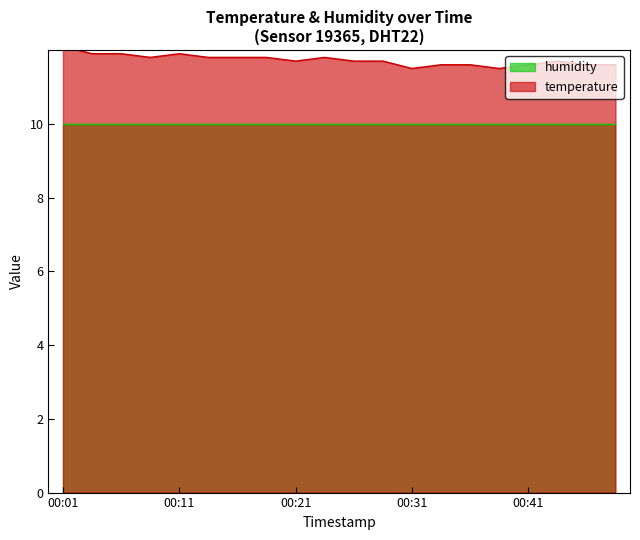

Reading right to left, extract all data points from this chart.

11.6	11.6	11.7	11.6	11.5	11.6	11.6	11.5	11.7	11.7	11.8	11.7	11.8	11.8	11.8	11.9	11.8	11.9	11.9	12.1